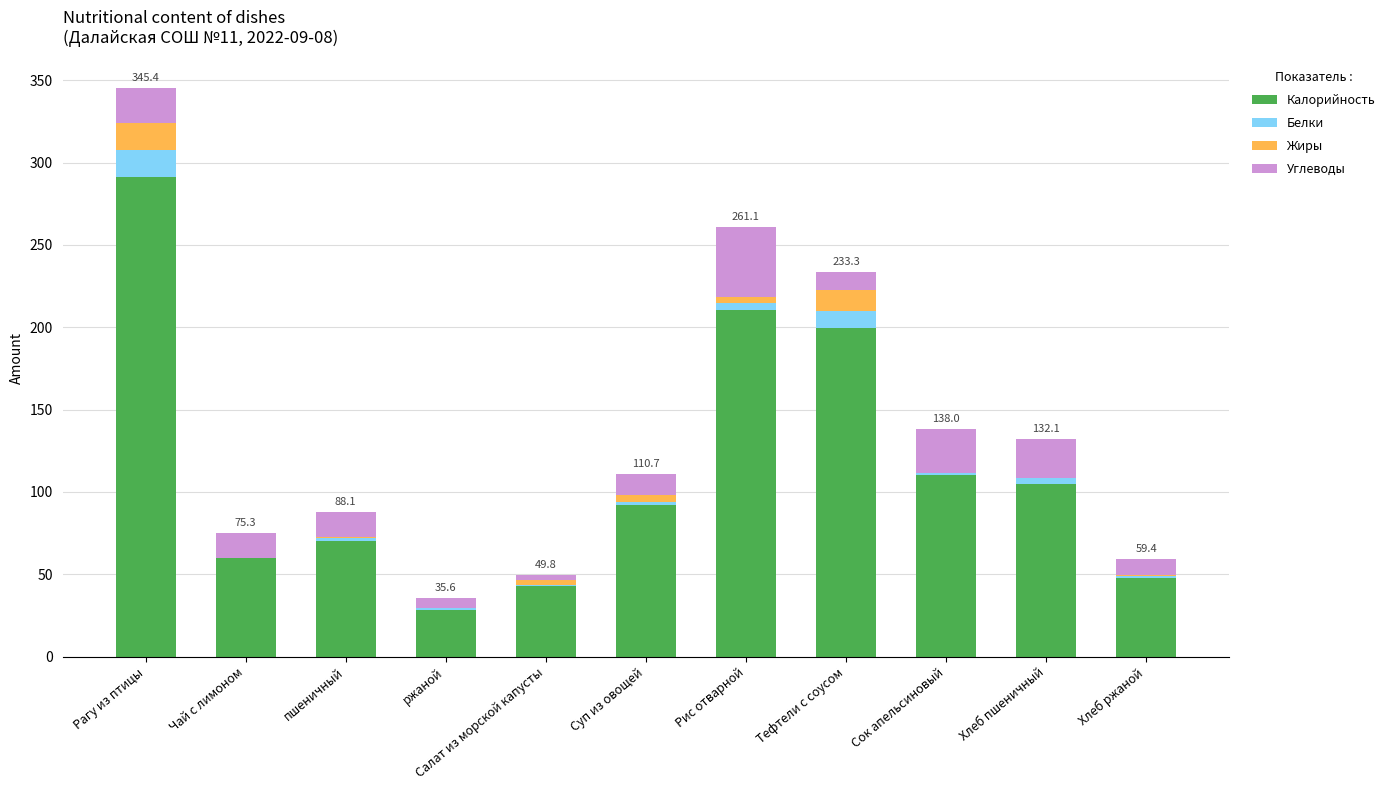

At which category is the sum across all series the highest?

Рагу из птицы